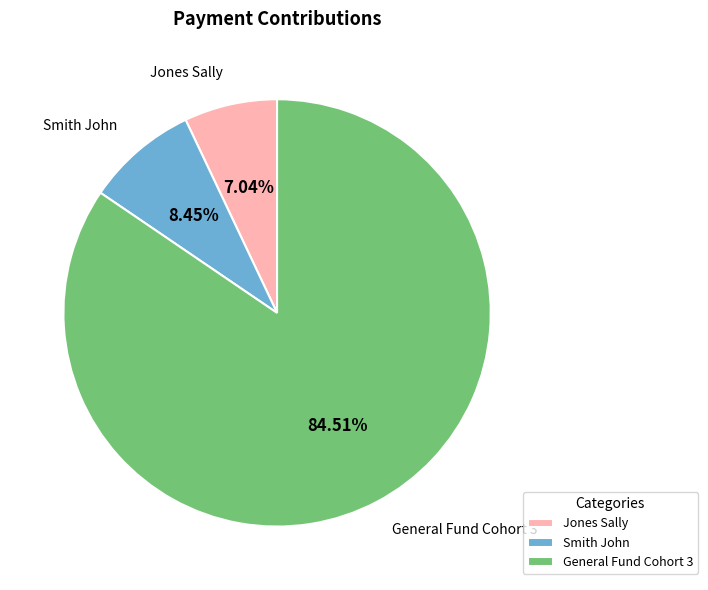

What percentage is the Jones Sally slice, to the nearest percent?

7%